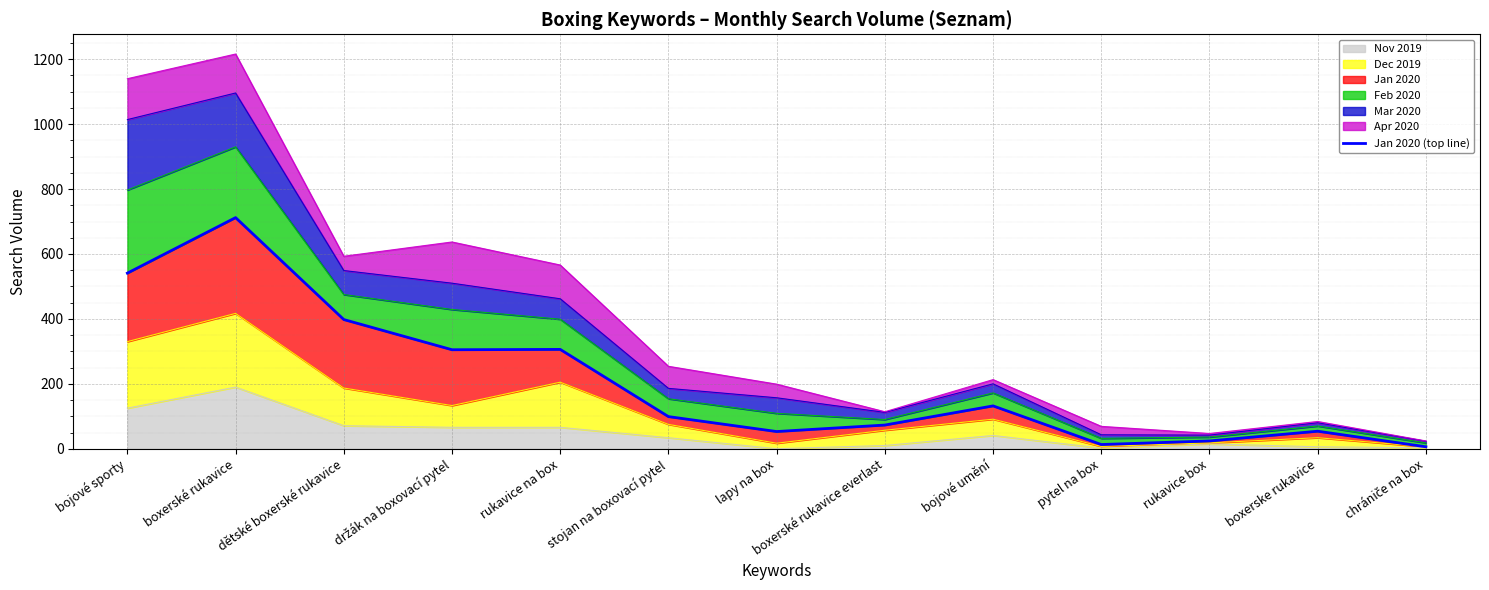

Does the chart display data point markers on the line(s)?

No